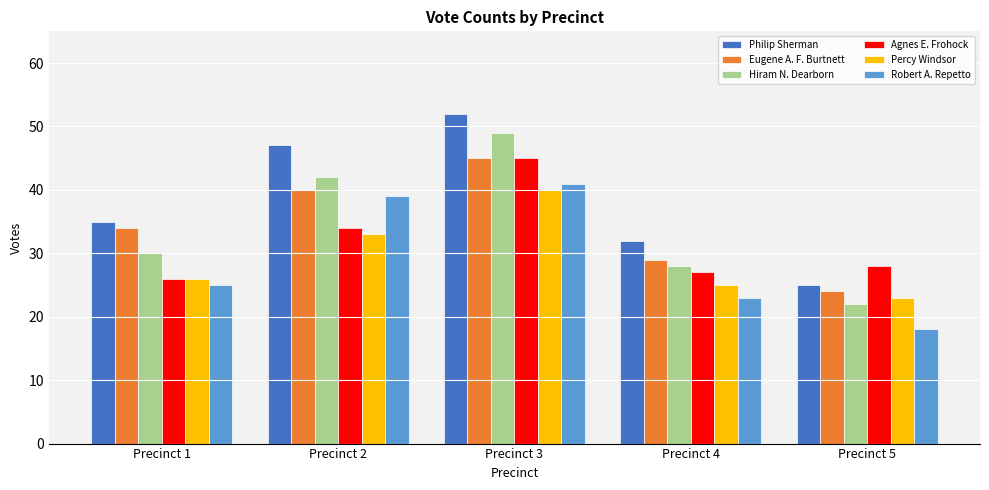

Between Precinct 1 and Precinct 4, which series saw the biggest shift?

Eugene A. F. Burtnett